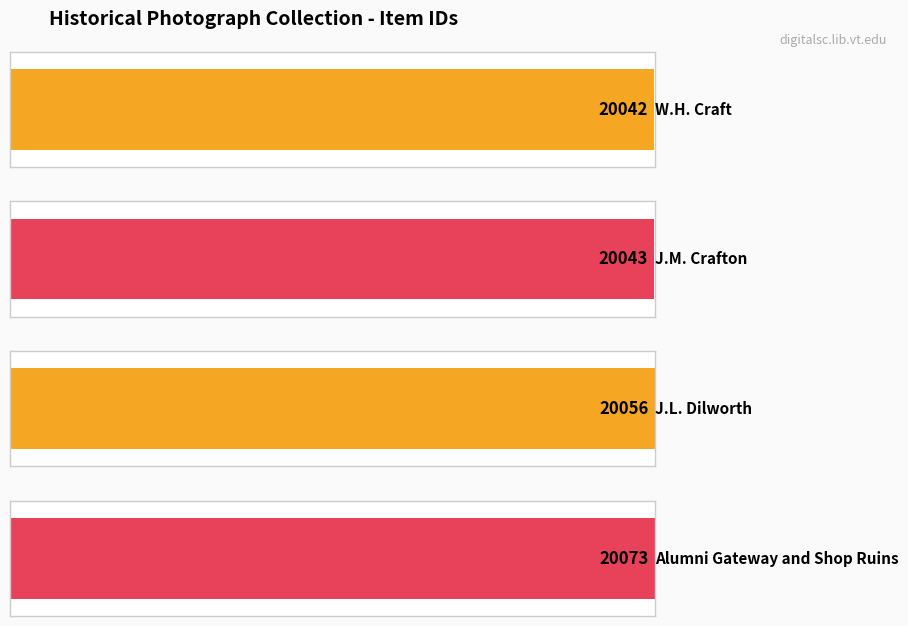

Approximately how many times larger is the value at J.M. Crafton compared to W.H. Craft?

1.0